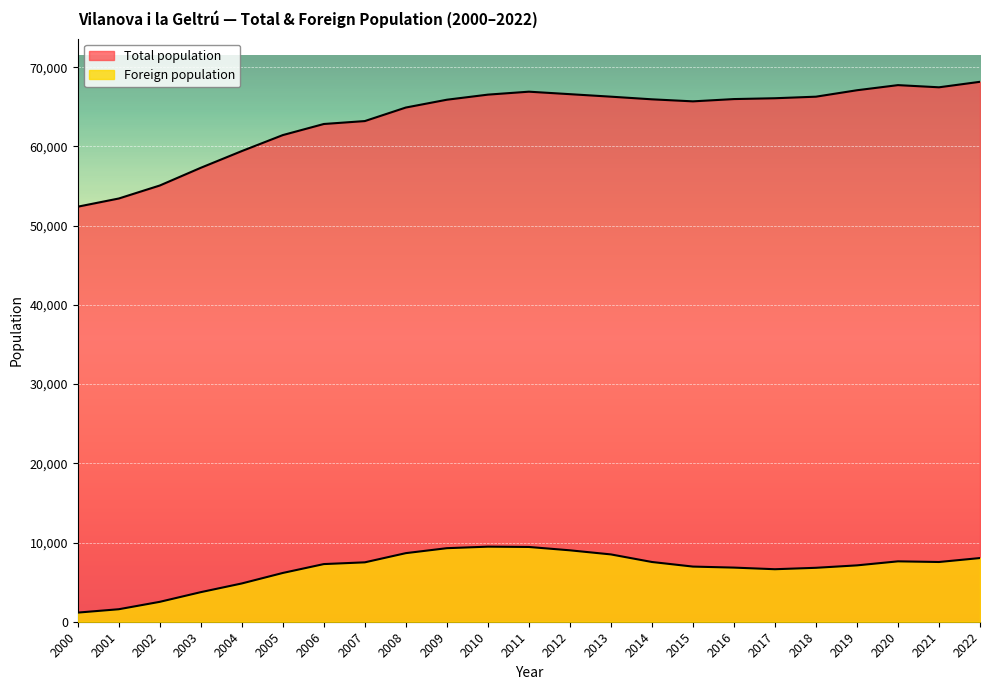

What is the maximum value for Total population?

68152